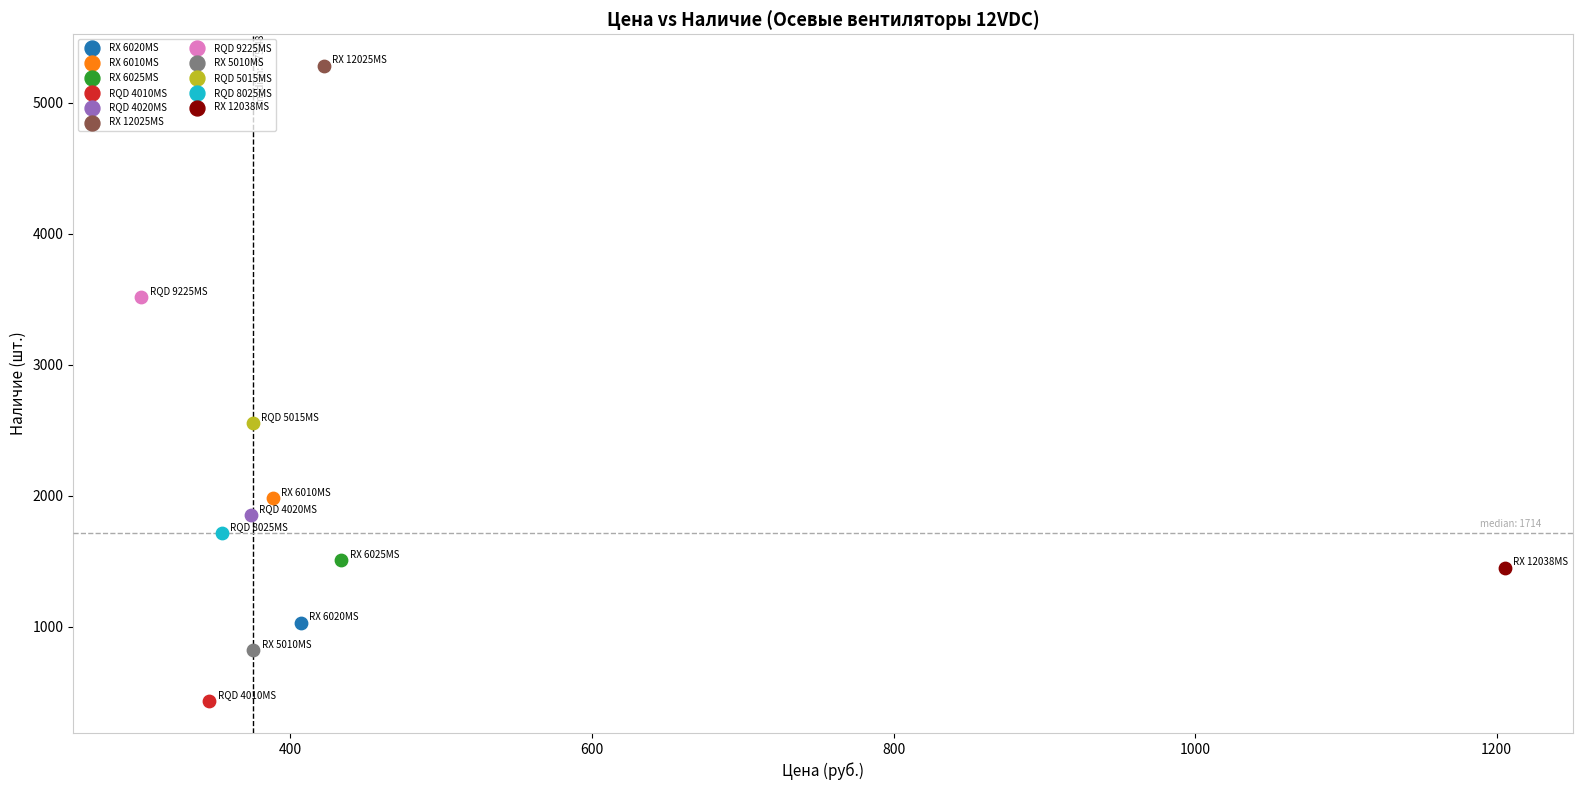

What are all the series names shown in the legend?

RX 6020MS, RX 6010MS, RX 6025MS, RQD 4010MS, RQD 4020MS, RX 12025MS, RQD 9225MS, RX 5010MS, RQD 5015MS, RQD 8025MS, RX 12038MS